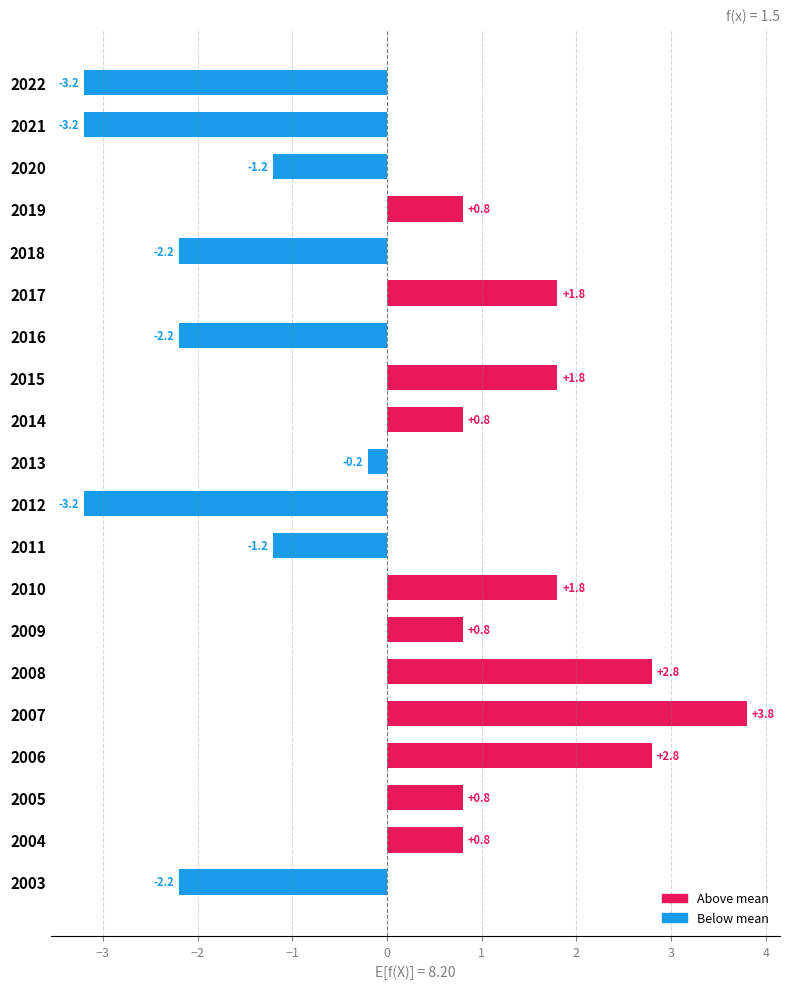

Which category has the highest value across all series?

2007